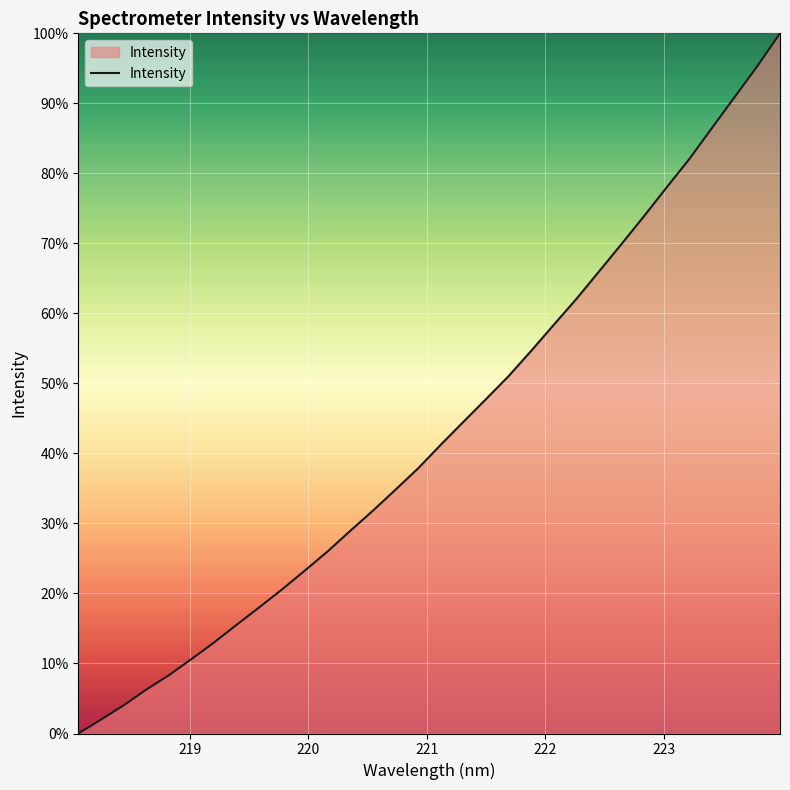

What is the difference between the maximum and minimum values?

100.0